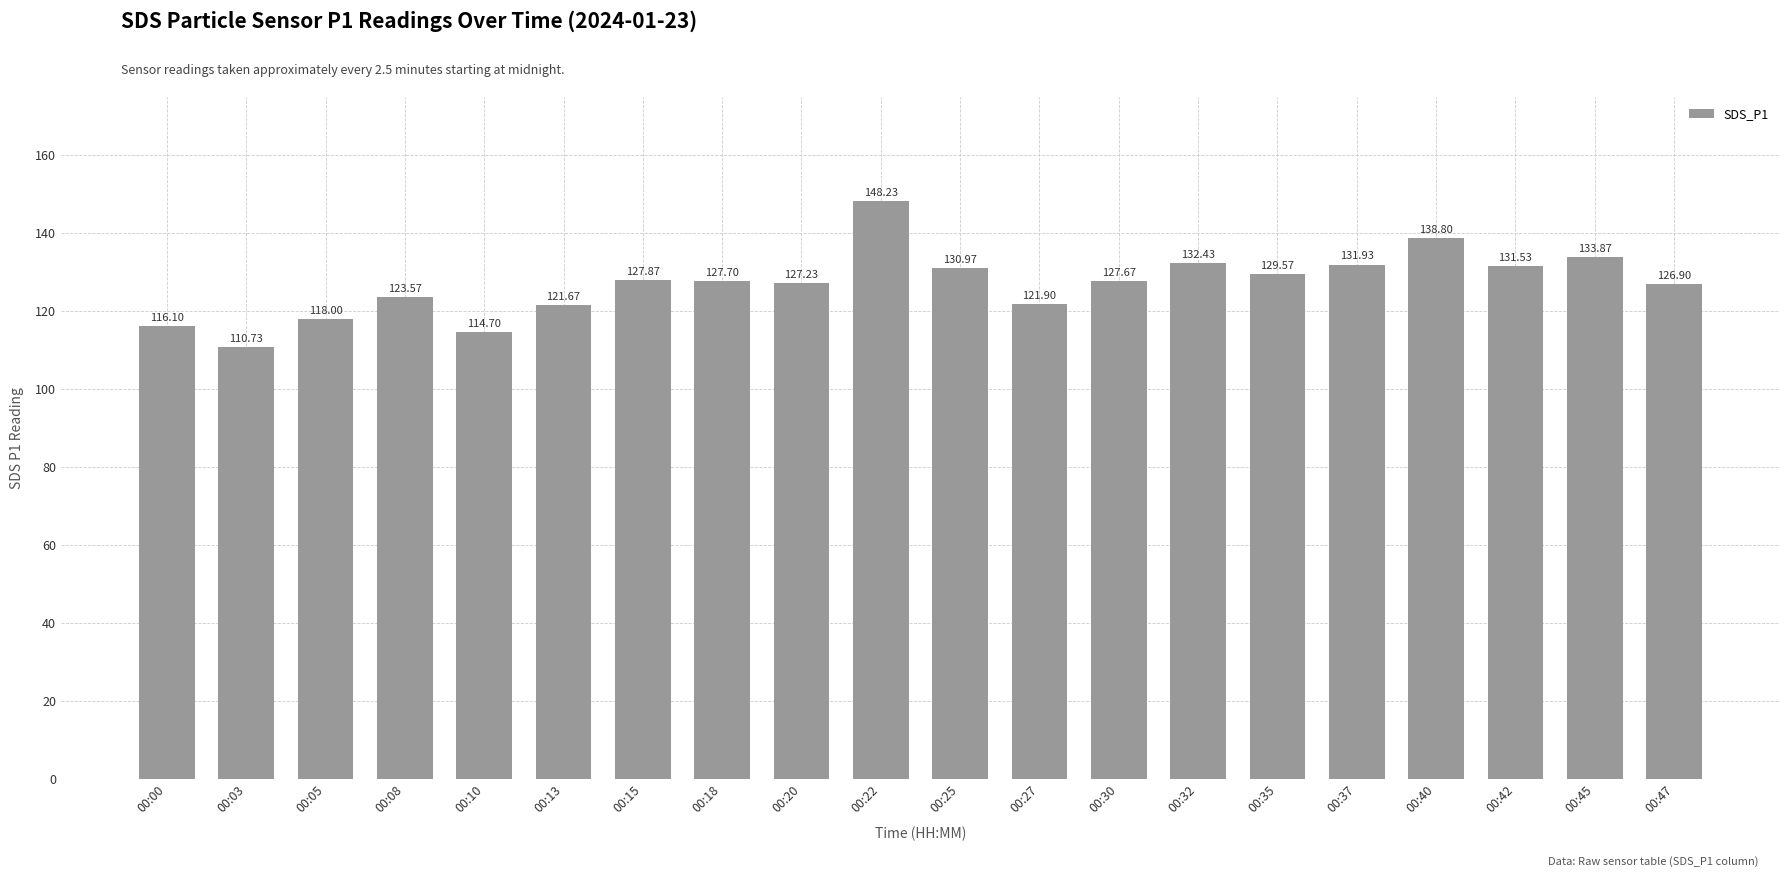

Which has a higher value, 00:37 or 00:40?

00:40